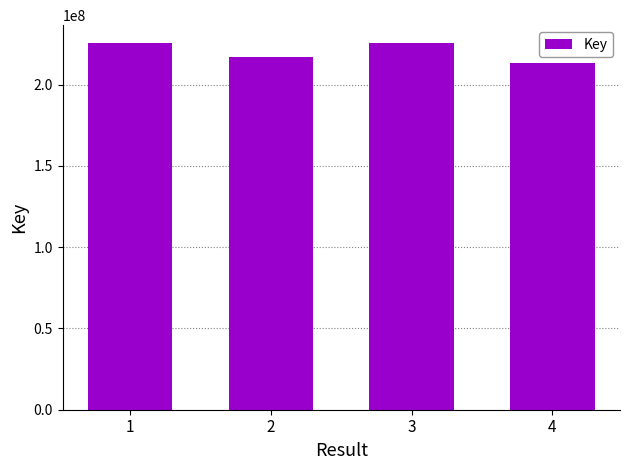

What is the value of the 2nd bar from the left?

216968626